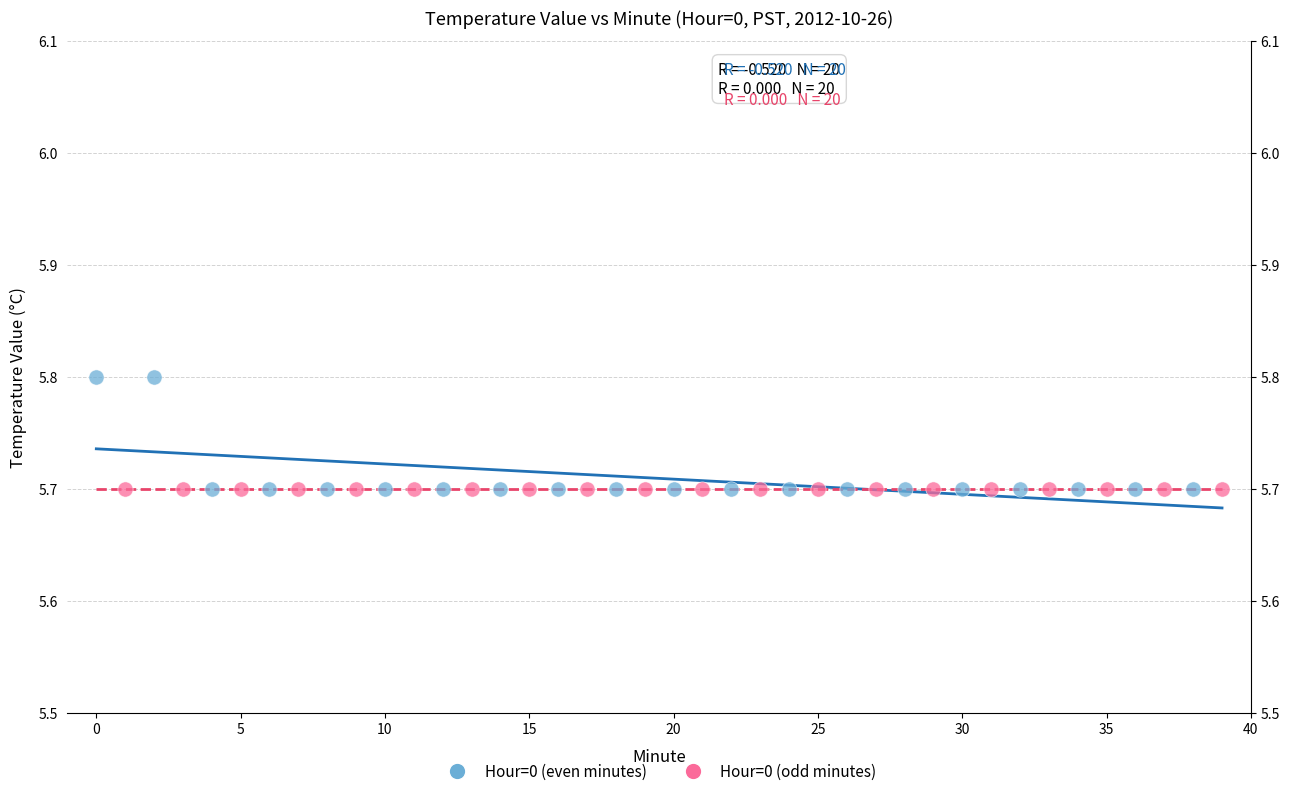

Which series reaches the maximum Y coordinate?

Hour=0 (even minutes)